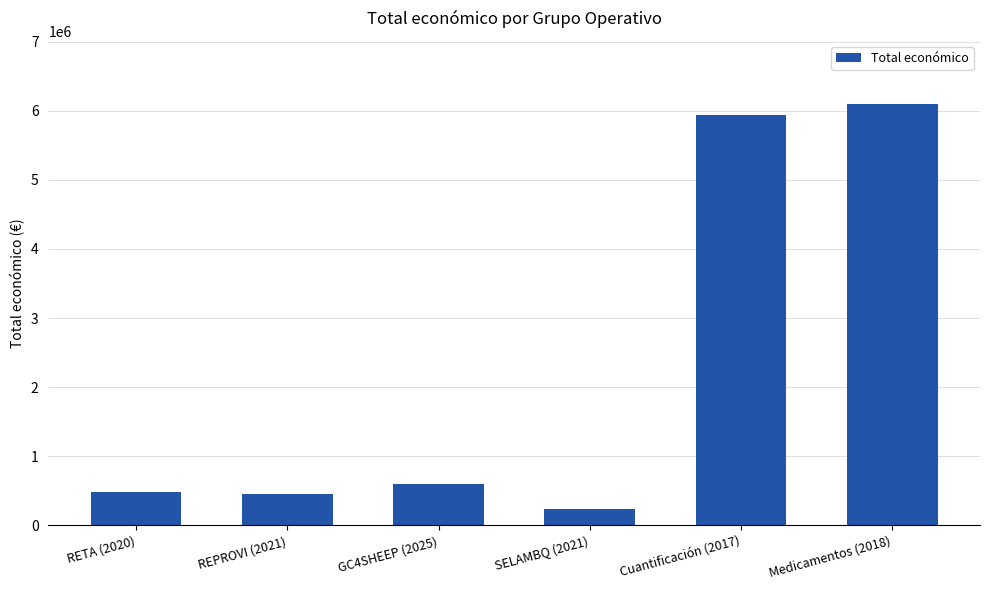

The value at REPROVI (2021) is 447749. True or false?

True